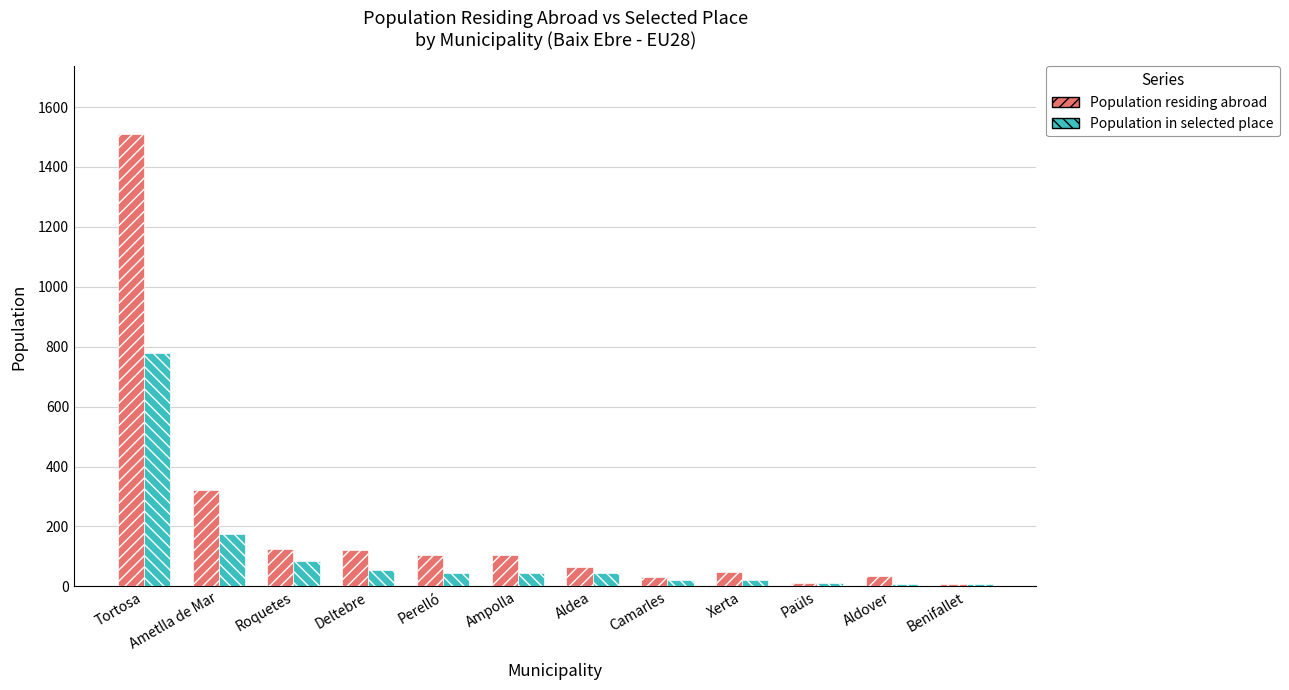

At which category is the sum across all series the highest?

Tortosa